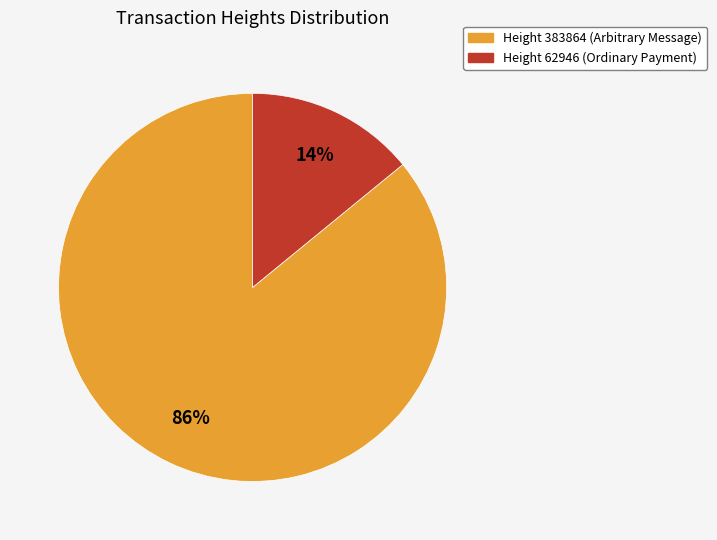

To the nearest percent, what is the difference between the largest and smallest slice percentages?

72%